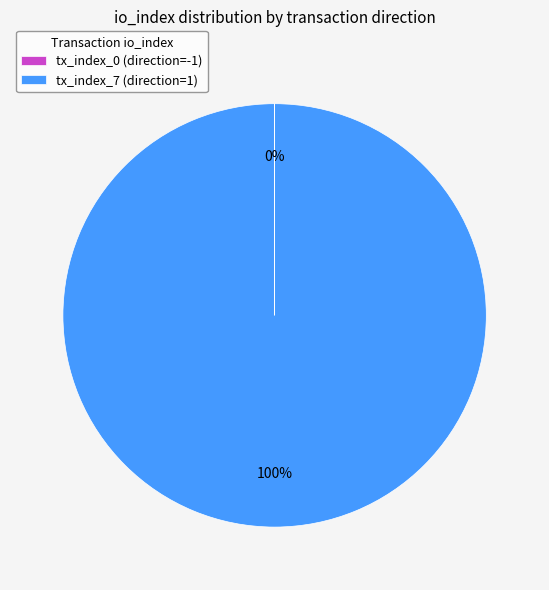

True or false: tx_index_7 (direction=1) accounts for 100% of the total.

True